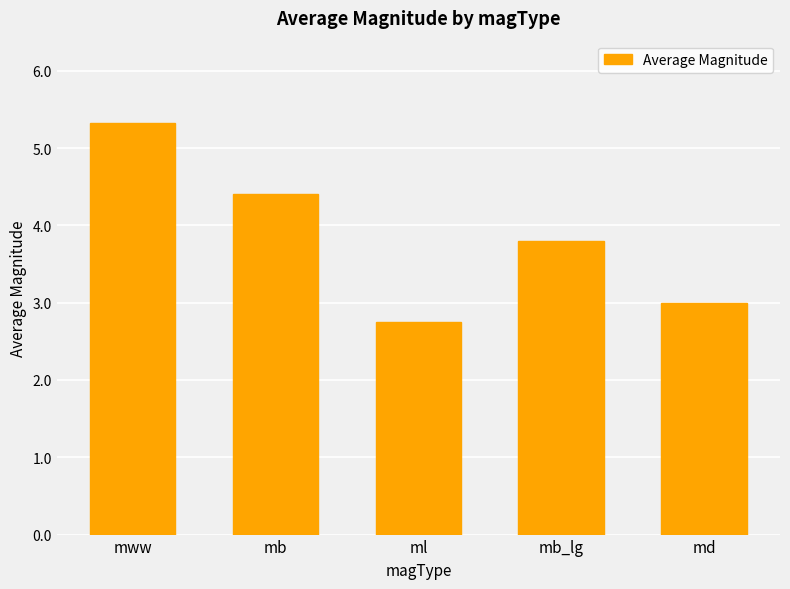

Rank the categories by value from lowest to highest.

ml, md, mb_lg, mb, mww